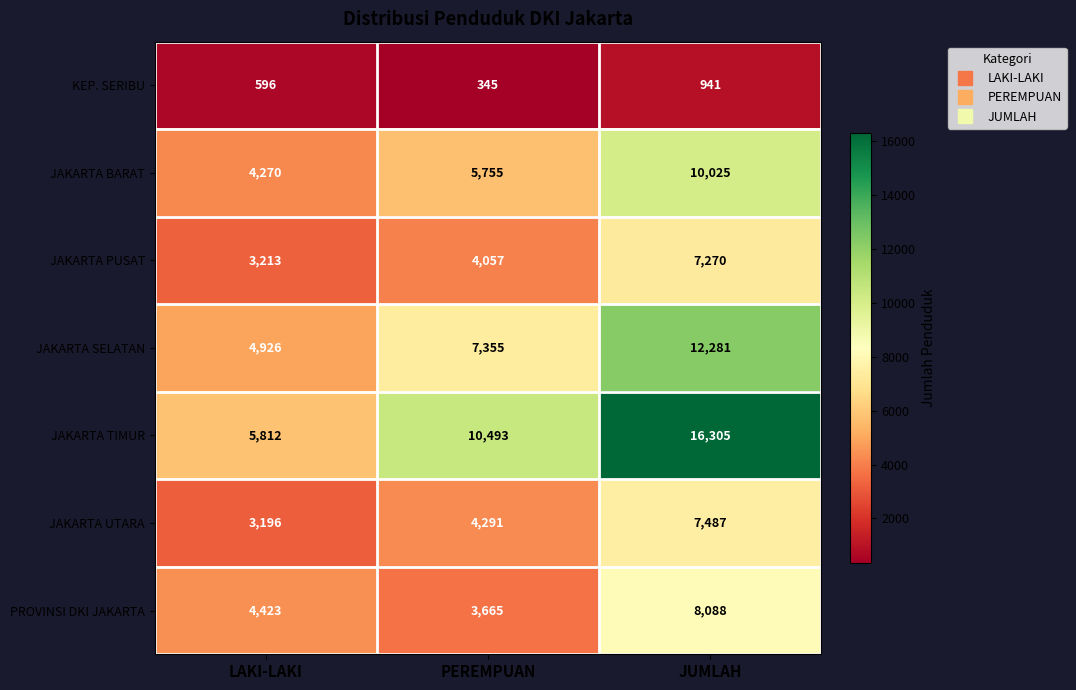

List the series in order of their peak value, lowest first.

KEP. SERIBU, JAKARTA PUSAT, JAKARTA UTARA, PROVINSI DKI JAKARTA, JAKARTA BARAT, JAKARTA SELATAN, JAKARTA TIMUR